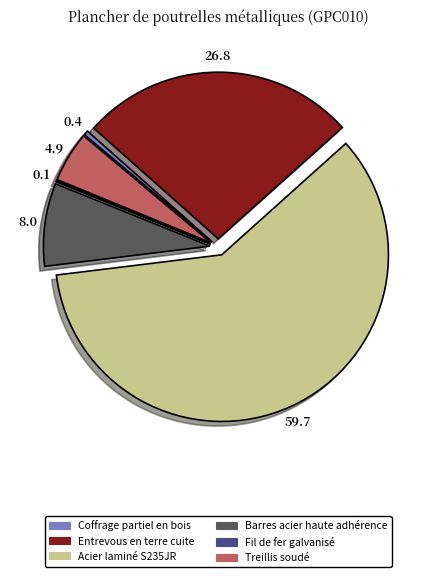

What is the largest slice in the pie chart?

Acier laminé S235JR